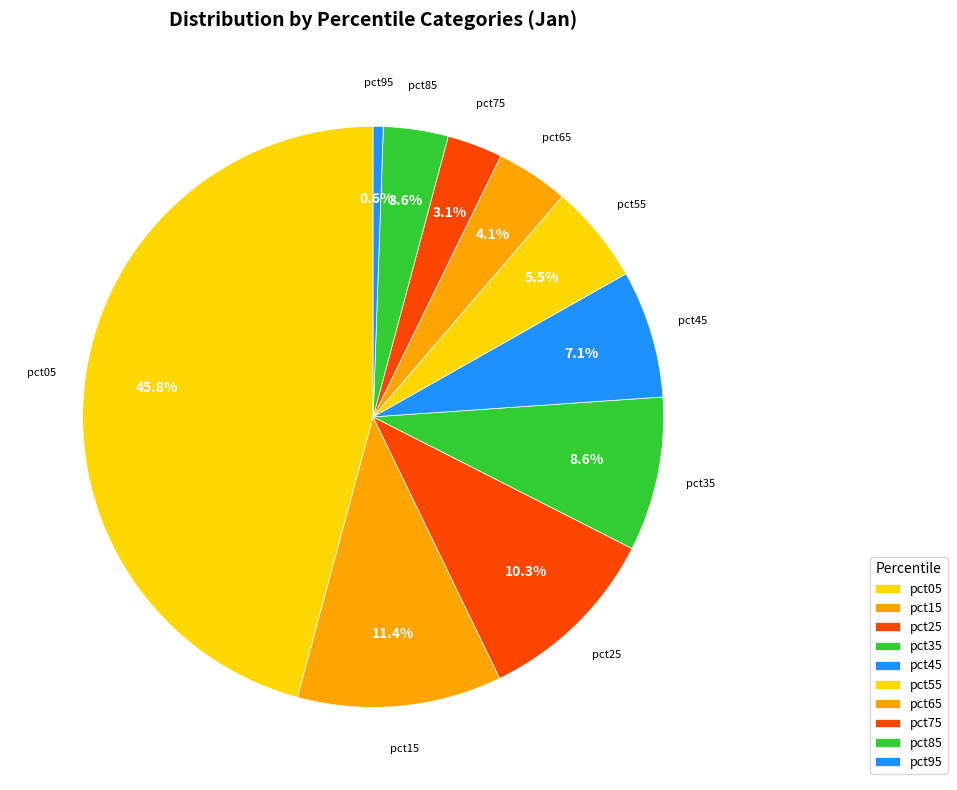

What percentage is NOT represented by pct45?

92.9%